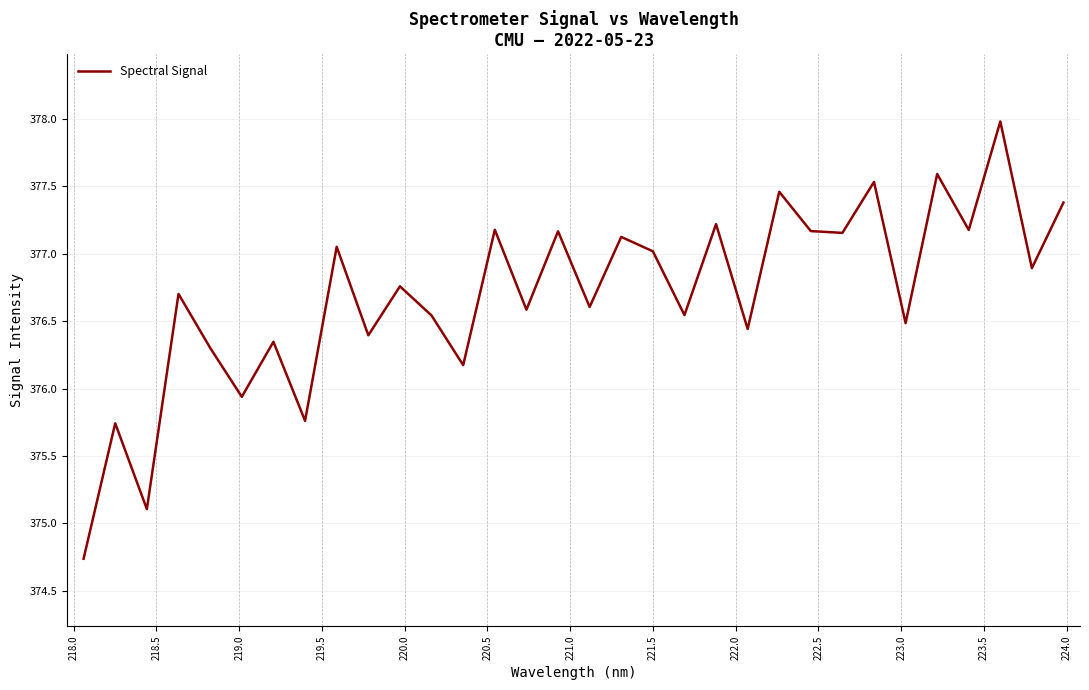

What is the smallest value displayed?

374.7